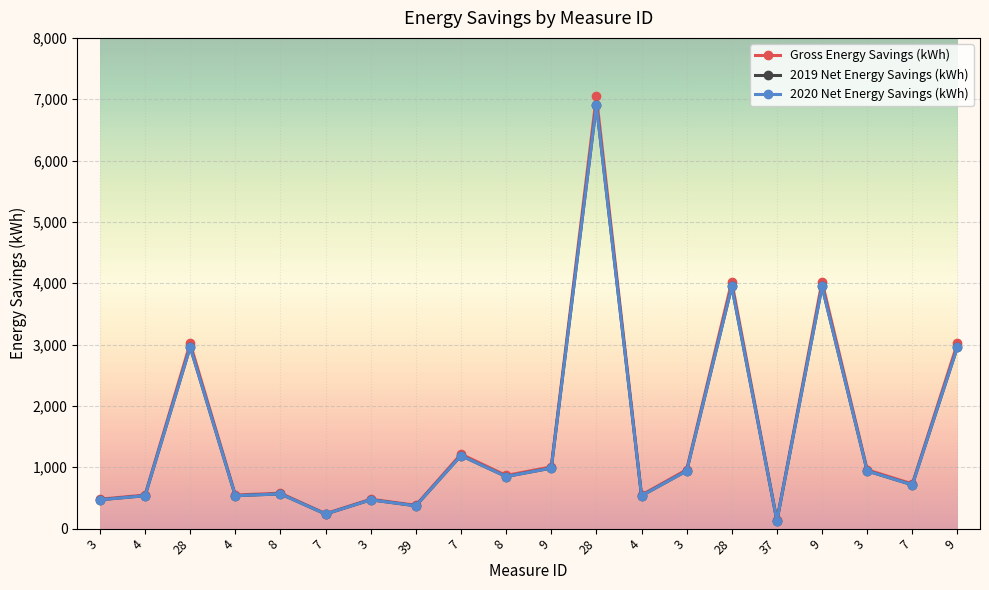

Does the chart have visible grid lines?

Yes